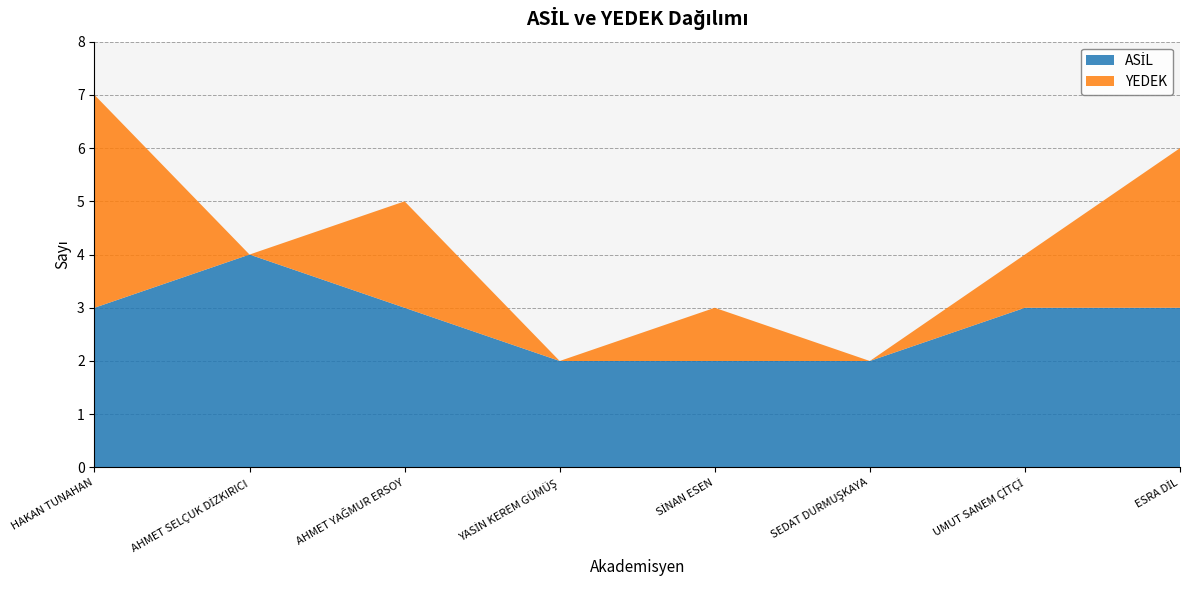

Reading left to right, transcribe all the data shown in this chart.

ASİL: 3	4	3	2	2	2	3	3
YEDEK: 4	0	2	0	1	0	1	3